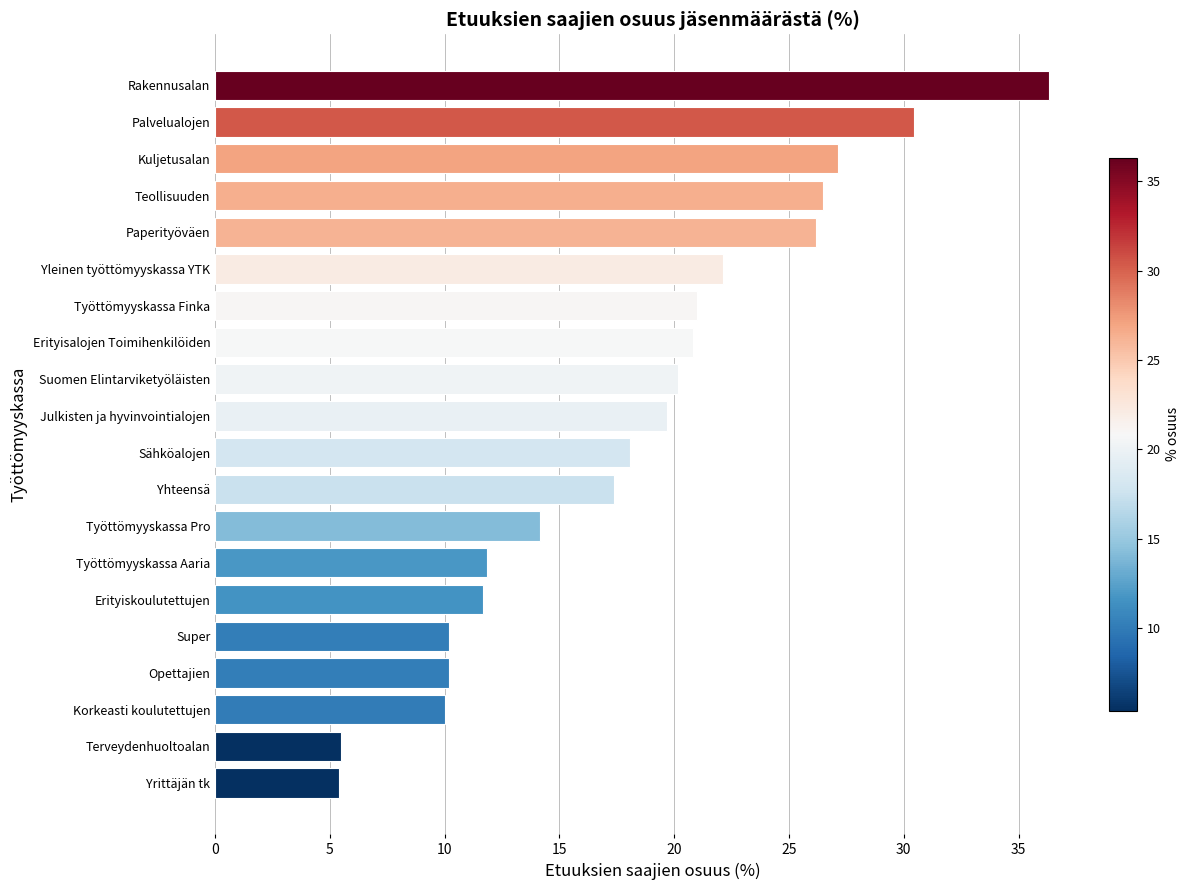

True or false: the data shows 27.1 at Kuljetusalan.

True